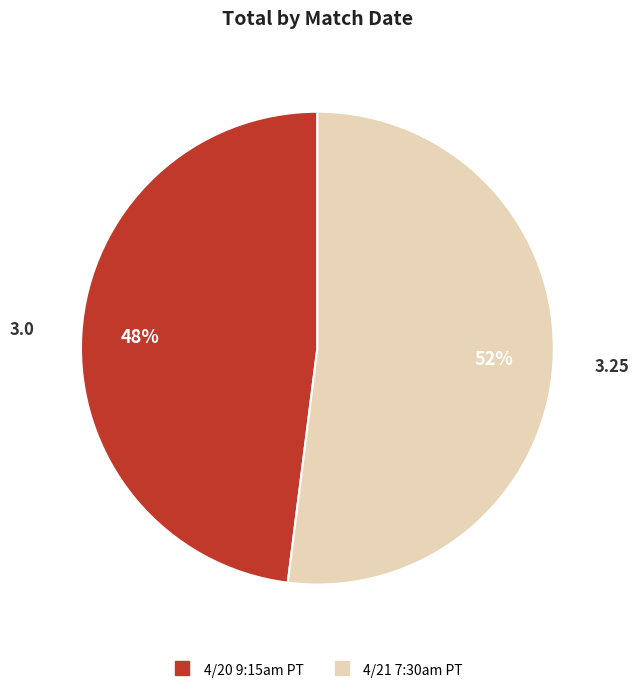

To the nearest percent, what is the average slice percentage?

50%